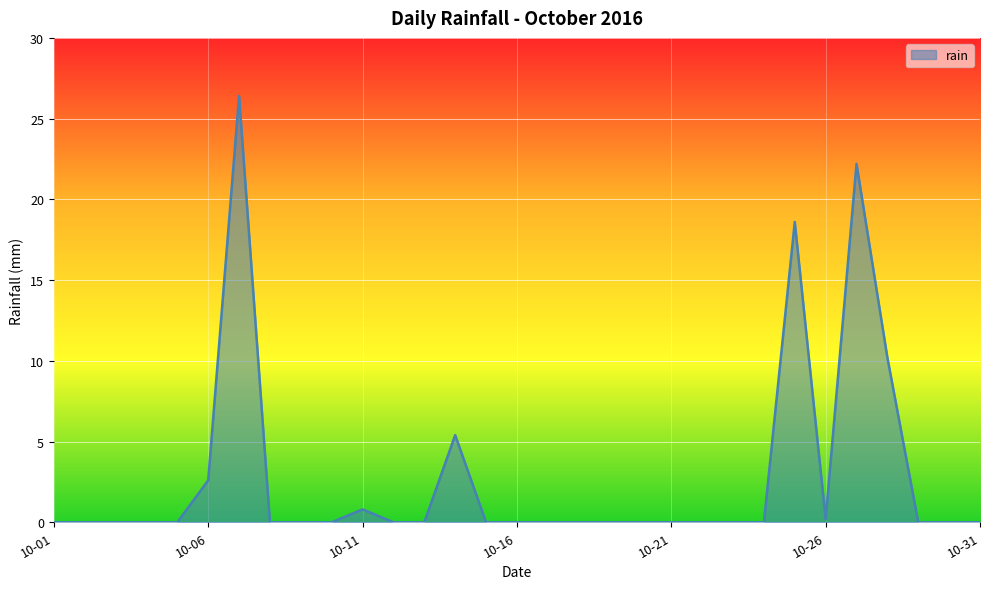

Reading left to right, list all the values displayed in this chart.

0.0	0.0	0.0	0.0	0.0	2.6	26.4	0.0	0.0	0.0	0.8	0.0	0.0	5.4	0.0	0.0	0.0	0.0	0.0	0.0	0.0	0.0	0.0	0.0	18.6	0.2	22.2	10.2	0.0	0.0	0.0